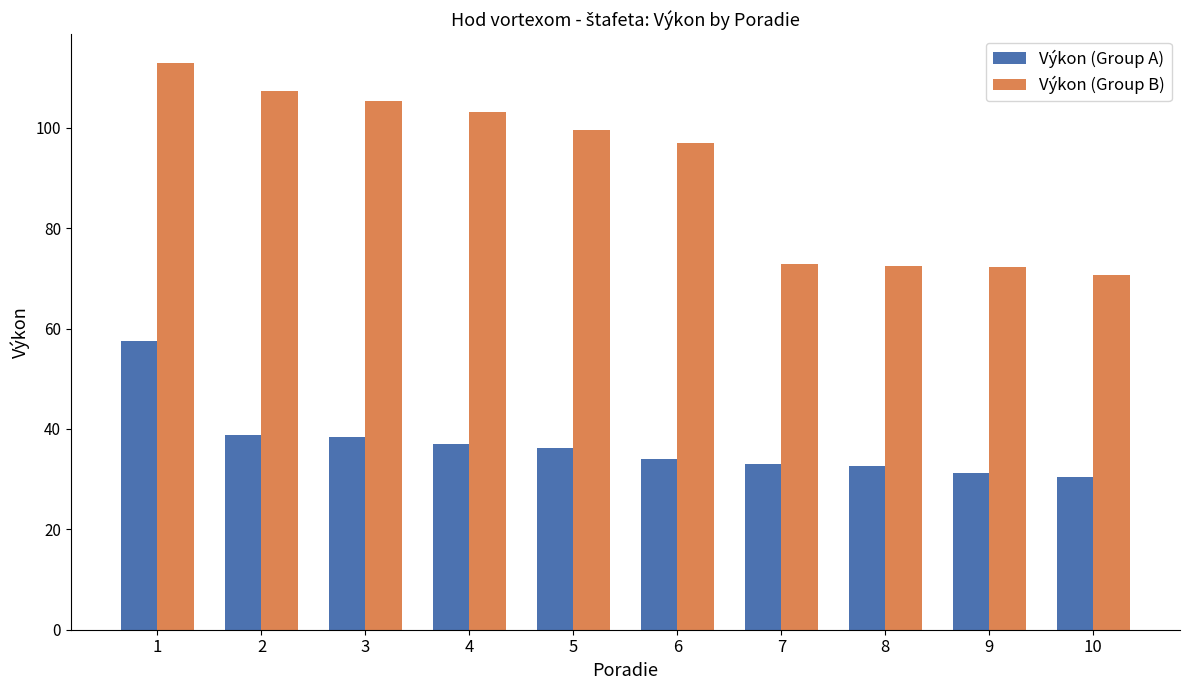

List the series in order of their peak value, lowest first.

Výkon (Group A), Výkon (Group B)